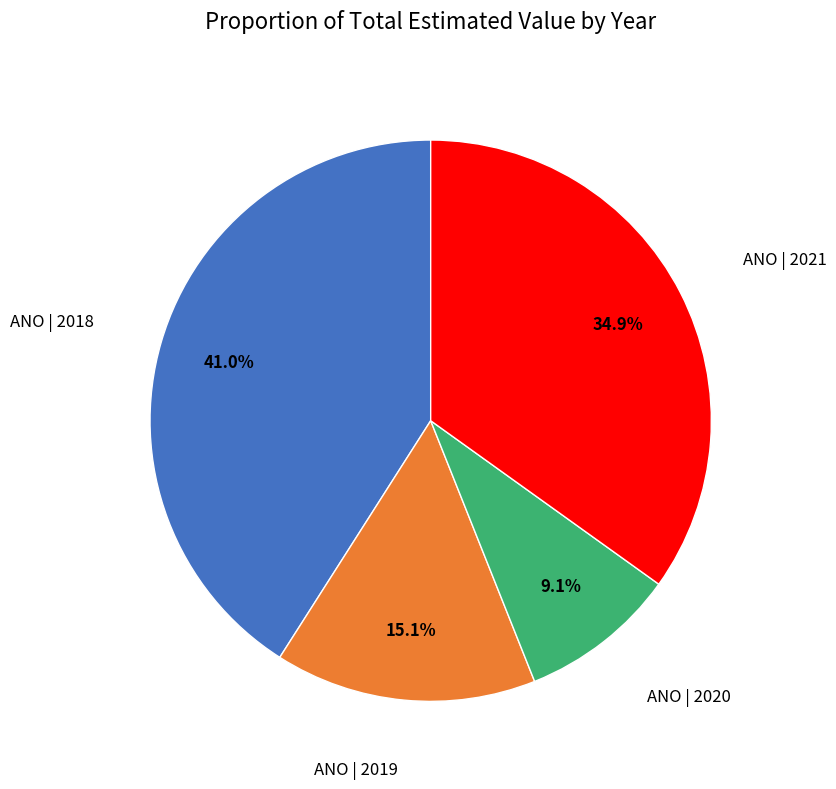

What is the ratio of the value at ANO | 2018 to the value at ANO | 2019?

2.7